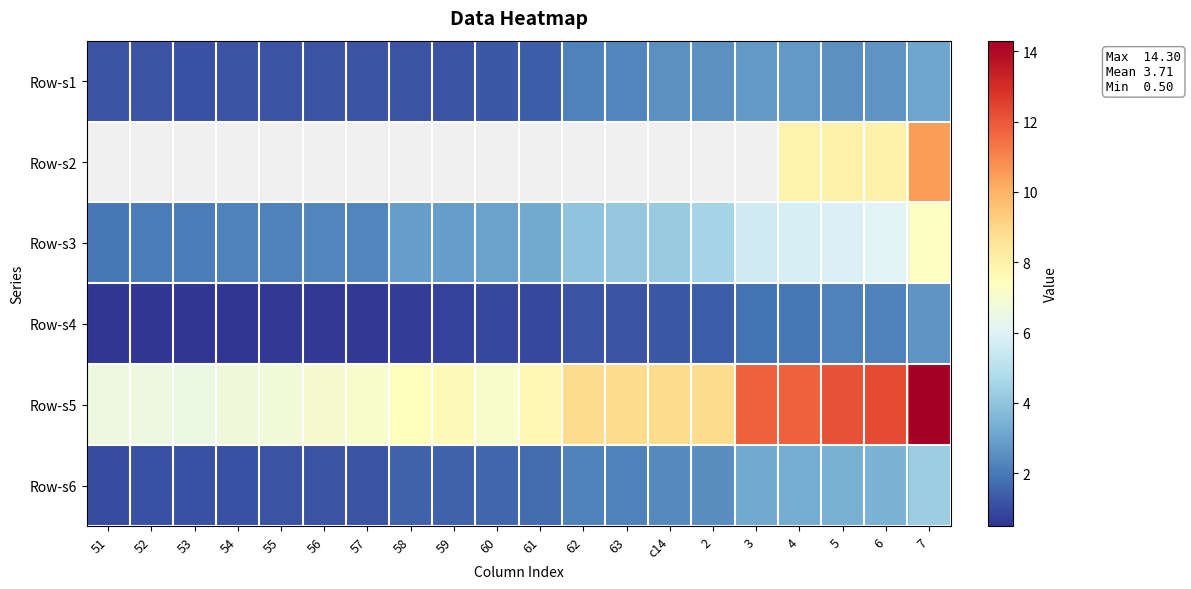

Is the value of Row-s6 at 62 greater than the value of Row-s2 at 2?

No